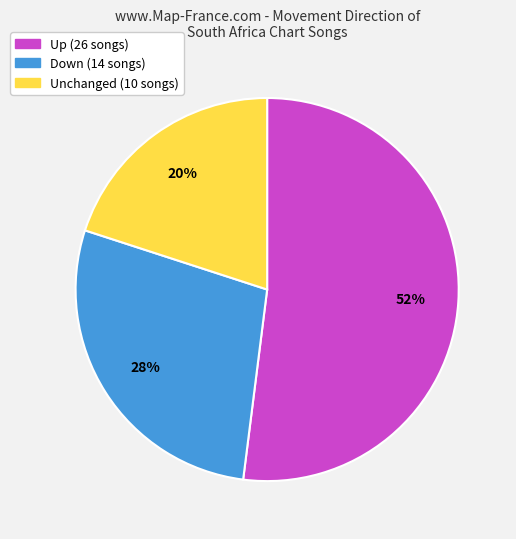

Does any single category account for the majority?

Yes